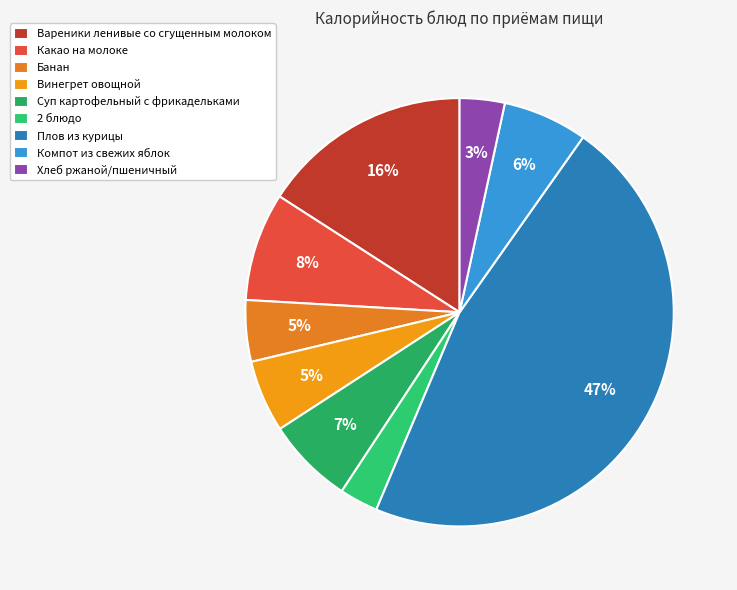

What is the ratio of the value at Компот из свежих яблок to the value at Вареники ленивые со сгущенным молоком?

0.4